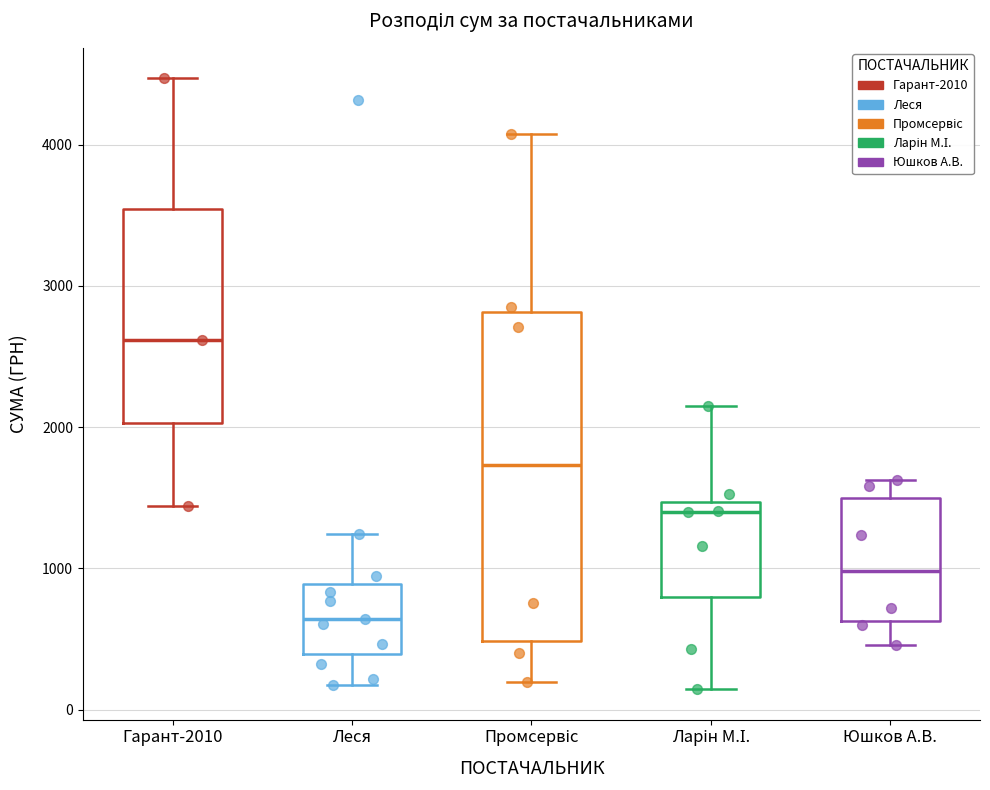

Where does the upper whisker of the box for Ларін М.І. end on the y-axis? The values are not printed on the chart, so give them approximately, as read against the axis.

2200